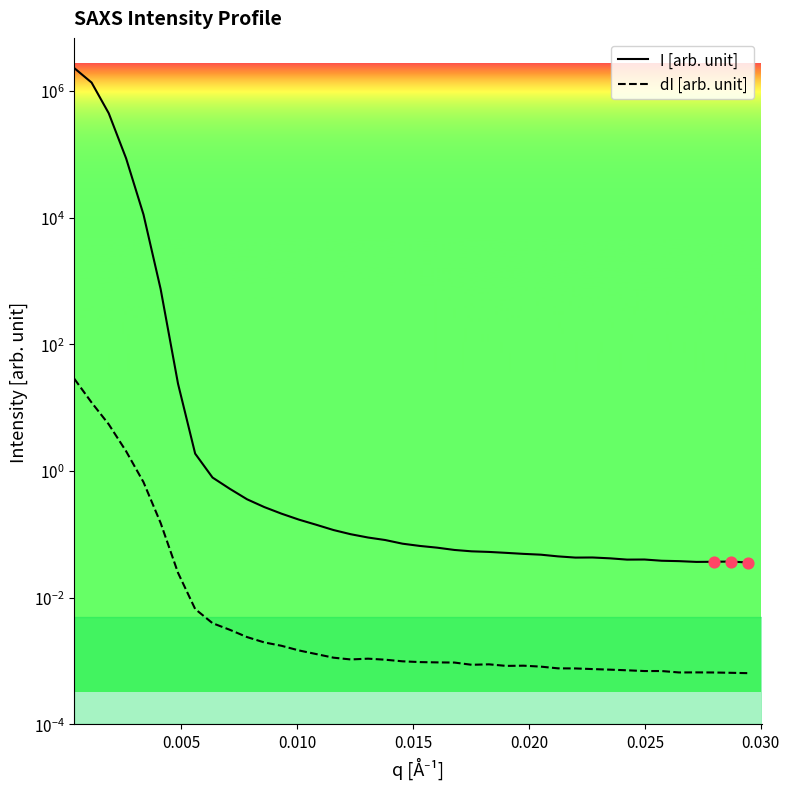

Which series has the widest spread of Y values?

I [arb. unit]